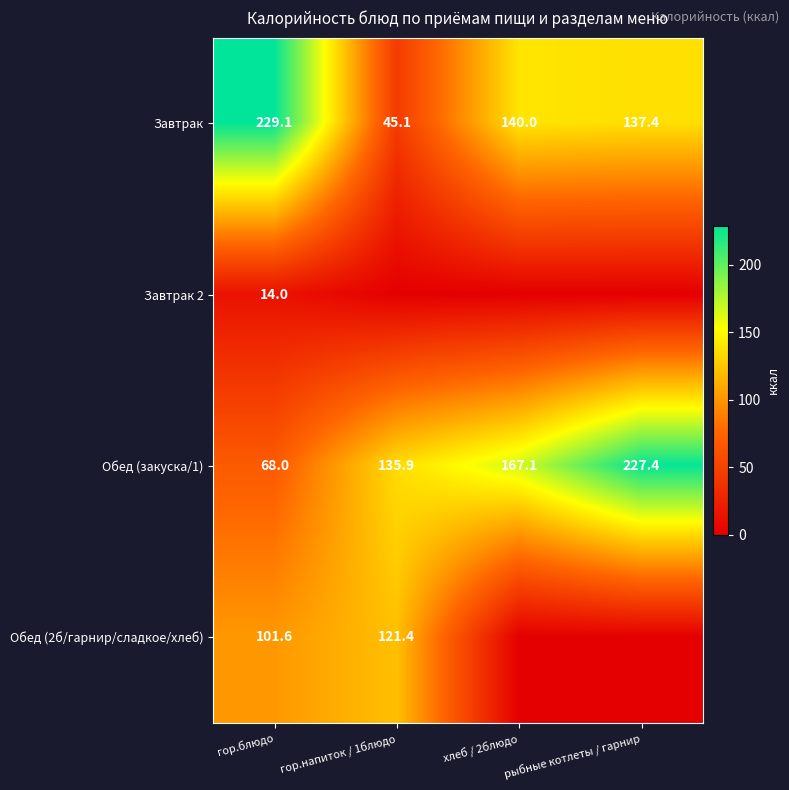

At гор.блюдо, list the series in order from smallest to largest.

Завтрак 2, Обед (закуска/1), Обед (2б/гарнир/сладкое/хлеб), Завтрак